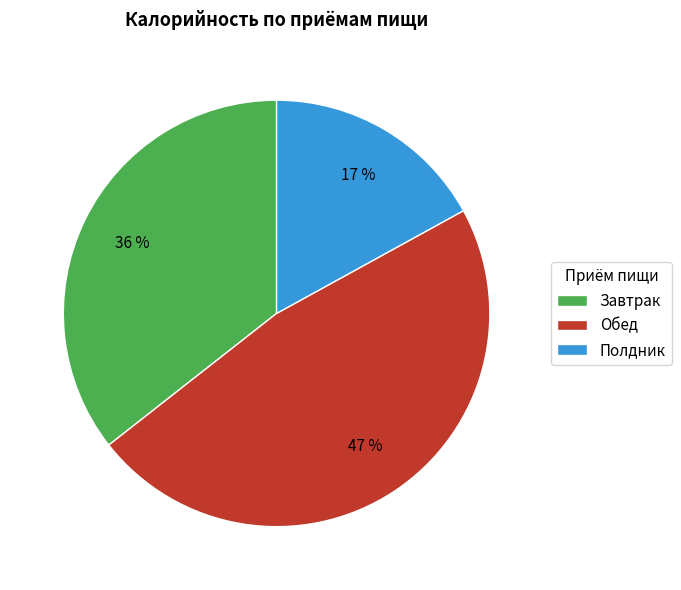

True or false: Обед accounts for 47% of the total.

True